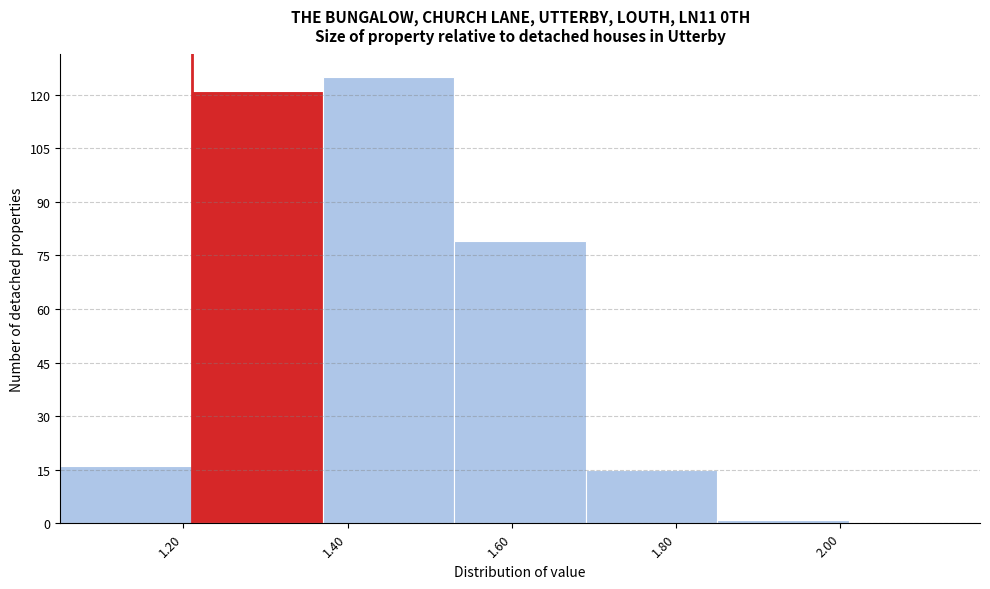

Reading left to right, list every bar in this chart as the range it spans on the x-axis followed by its height. Neither the bar edges nor the heights are printed on the chart, so give them approximately, as read against the axes.

1.05 to 1.21: 16
1.21 to 1.37: 122
1.37 to 1.53: 126
1.53 to 1.69: 80
1.69 to 1.85: 16
1.85 to 2.01: under 2
2.01 to 2.17: 0